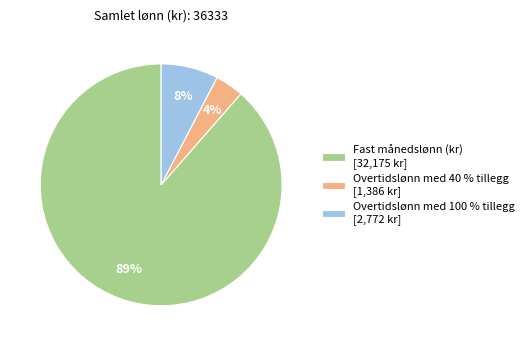

Combined, do Overtidslønn med 100 % tillegg [2,772 kr] and Fast månedslønn (kr) [32,175 kr] account for over 50%?

Yes